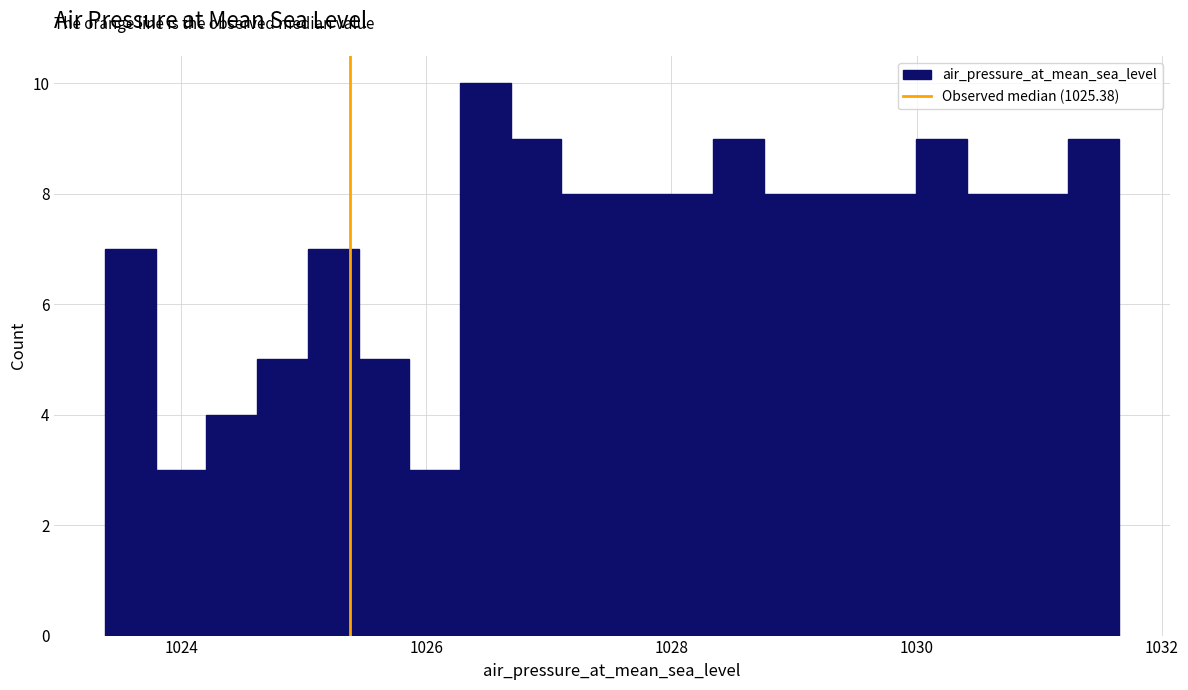

Read against the x-axis, roughly where is the centre of the tallest bar?

1026.4